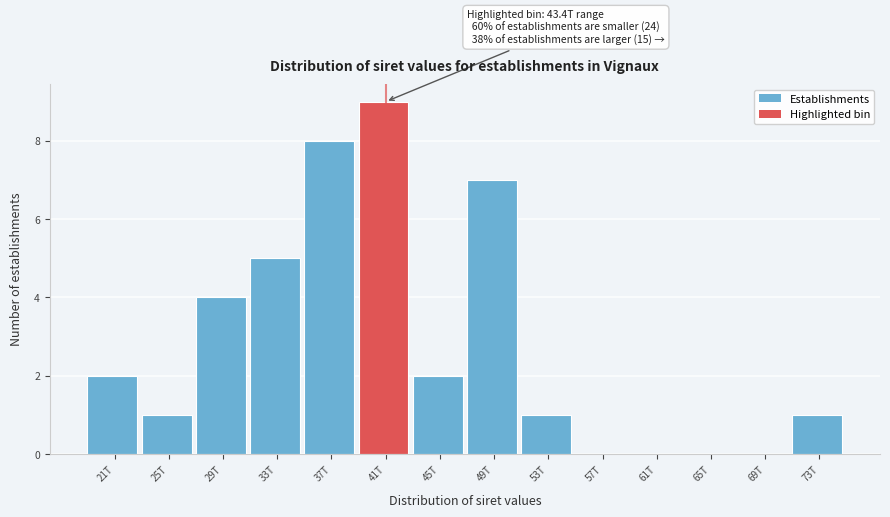

Reading right to left, extract all data points from this chart.

73T=1	69T=0	65T=0	61T=0	57T=0	53T=1	49T=7	45T=2	41T=9	37T=8	33T=5	29T=4	25T=1	21T=2